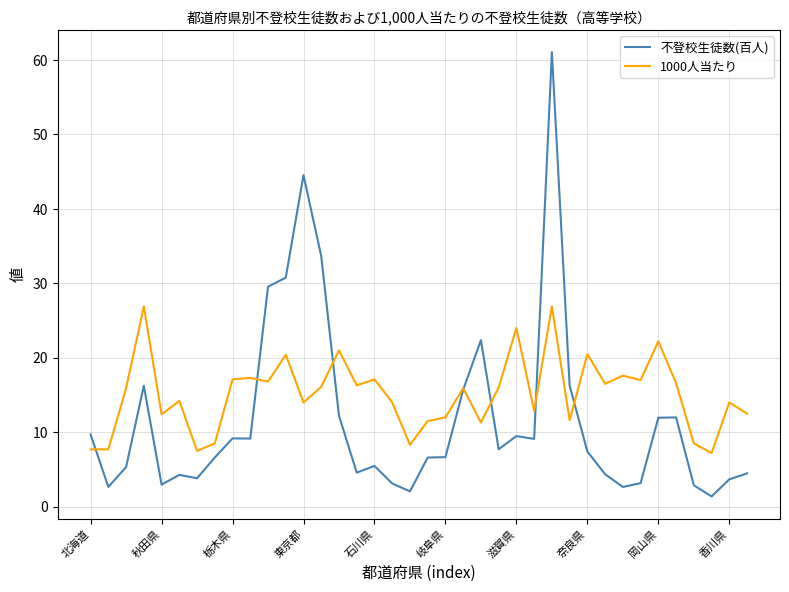

Which series has the largest total across all categories?

1000人当たり